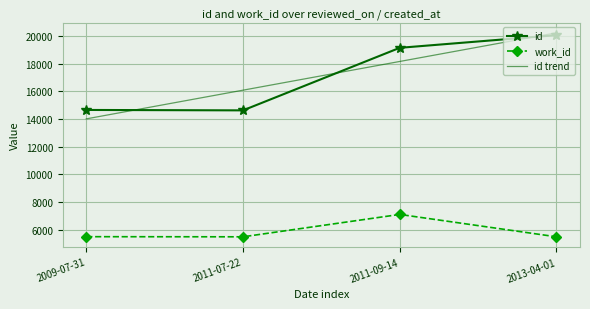

Reading left to right, what are all the values shown in this chart?

id: 2009-07-31=14659	2011-07-22=14629	2011-09-14=19160	2013-04-01=20079
work_id: 2009-07-31=5480	2011-07-22=5471	2011-09-14=7092	2013-04-01=5471